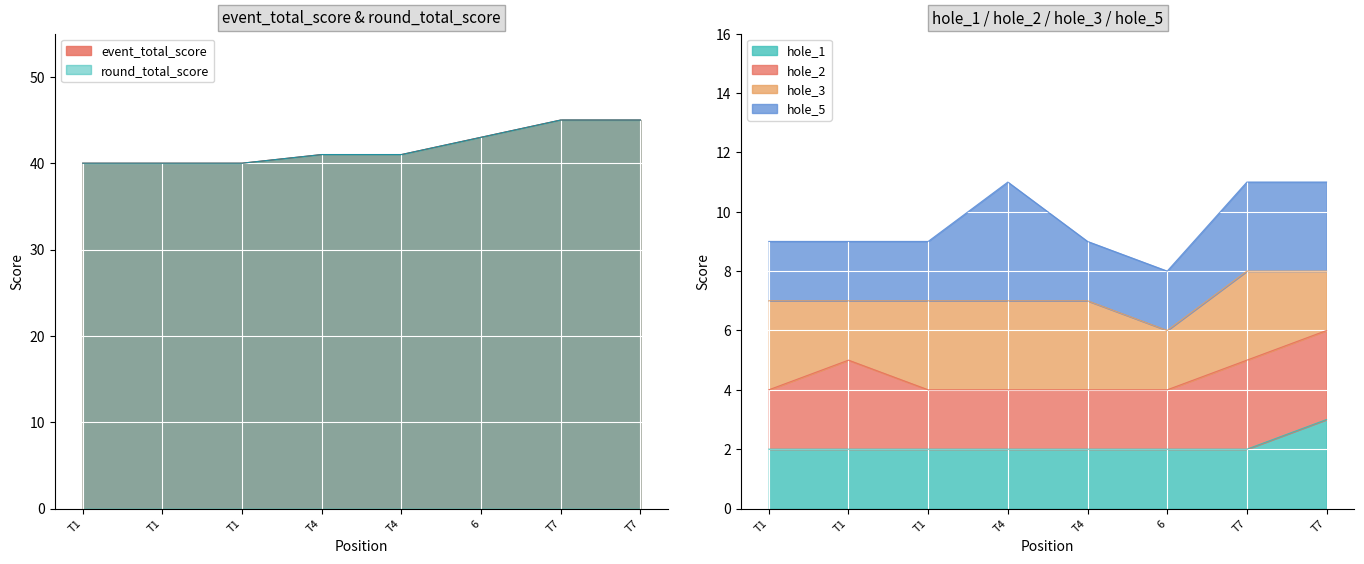

What is the spread (max minus min) of values at T7?

43